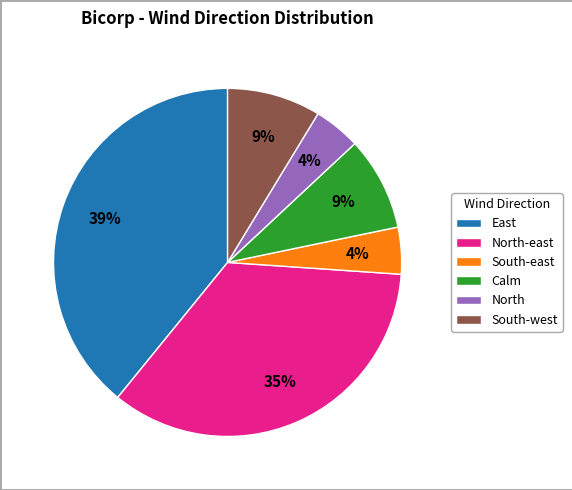

What percentage is the East slice, to the nearest percent?

39%